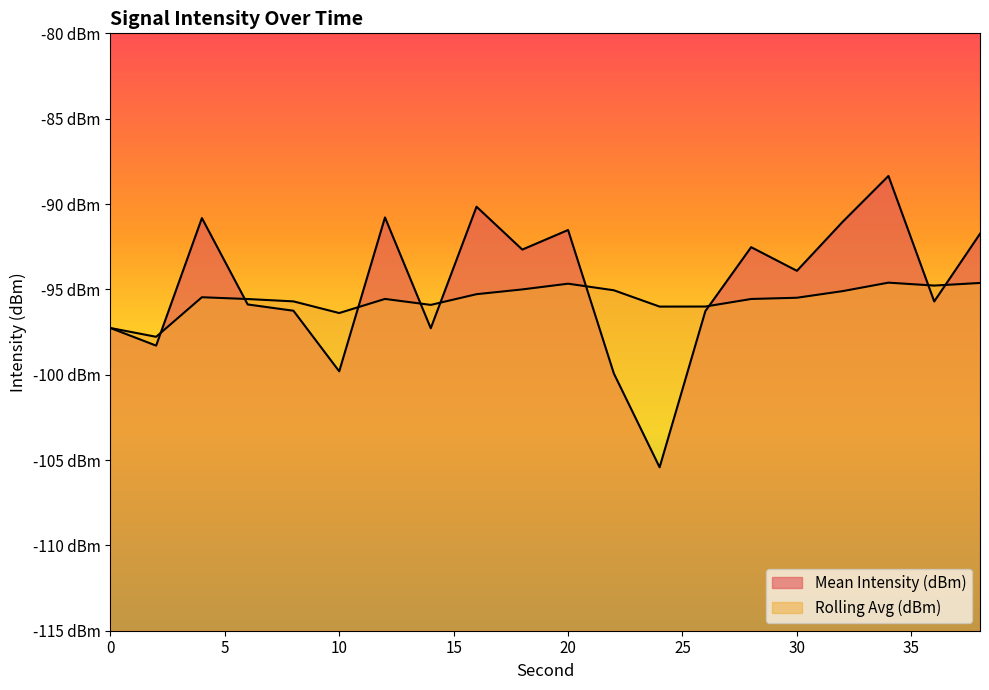

At which category does Mean Intensity (dBm) reach its first local peak?

4